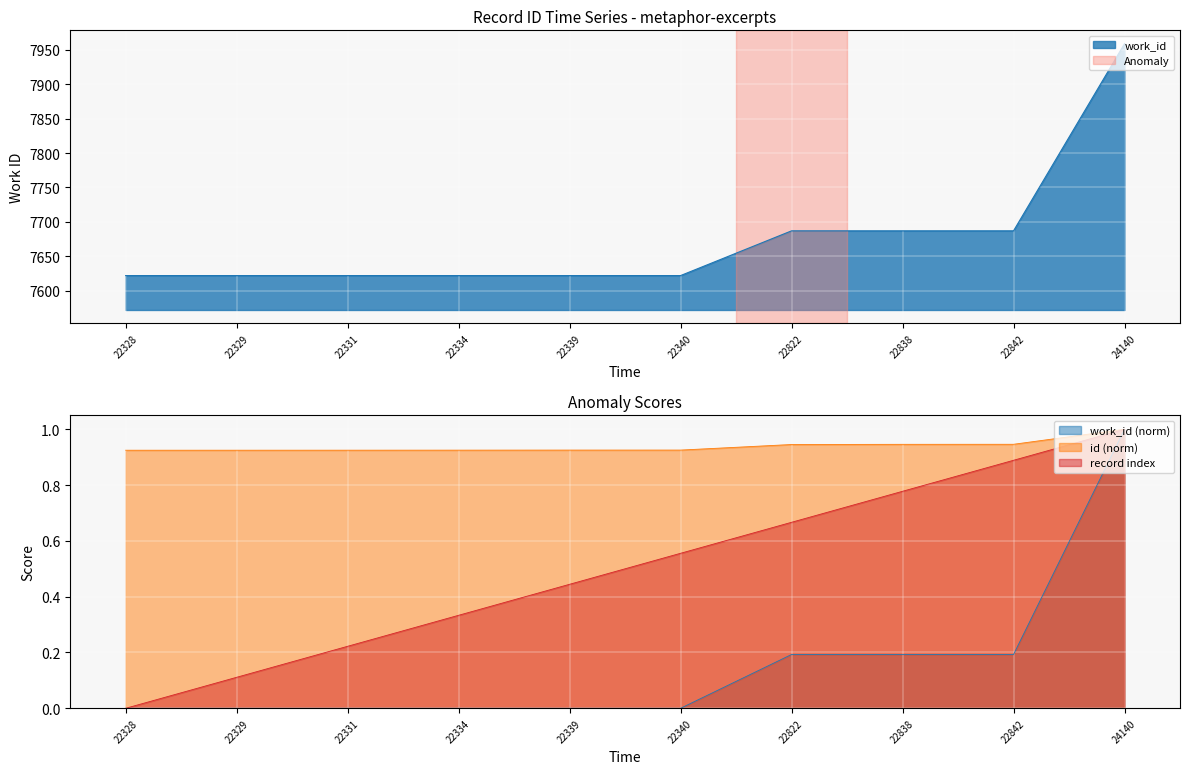

Count the values in the range 7622 to 7687.

9